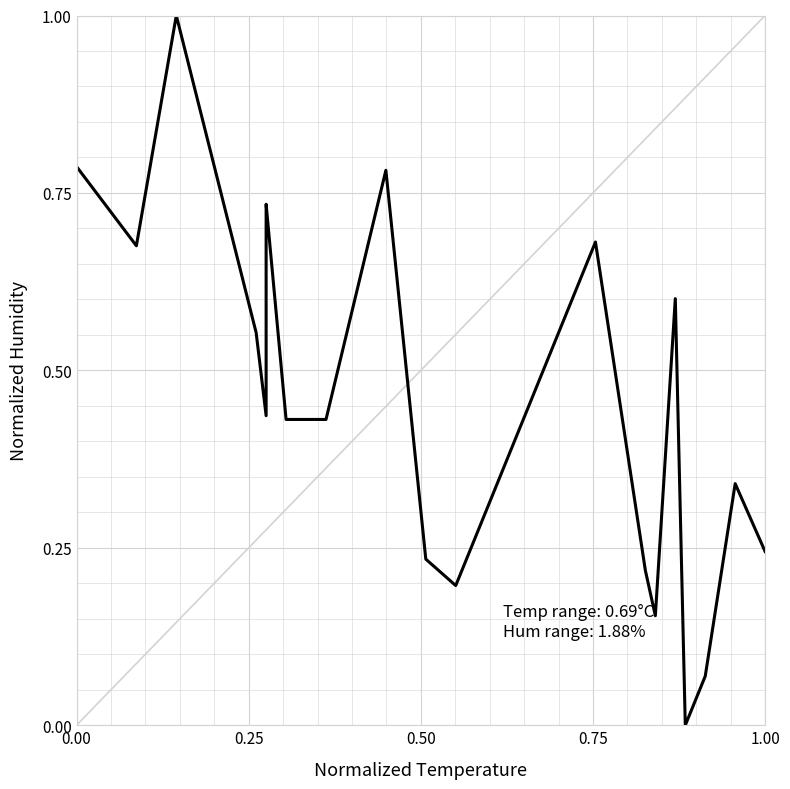

Reading left to right, what are all the values shown in this chart?

0.8	0.7	1.0	0.6	0.4	0.7	0.7	0.4	0.4	0.8	0.2	0.2	0.7	0.2	0.2	0.6	0.0	0.1	0.3	0.2